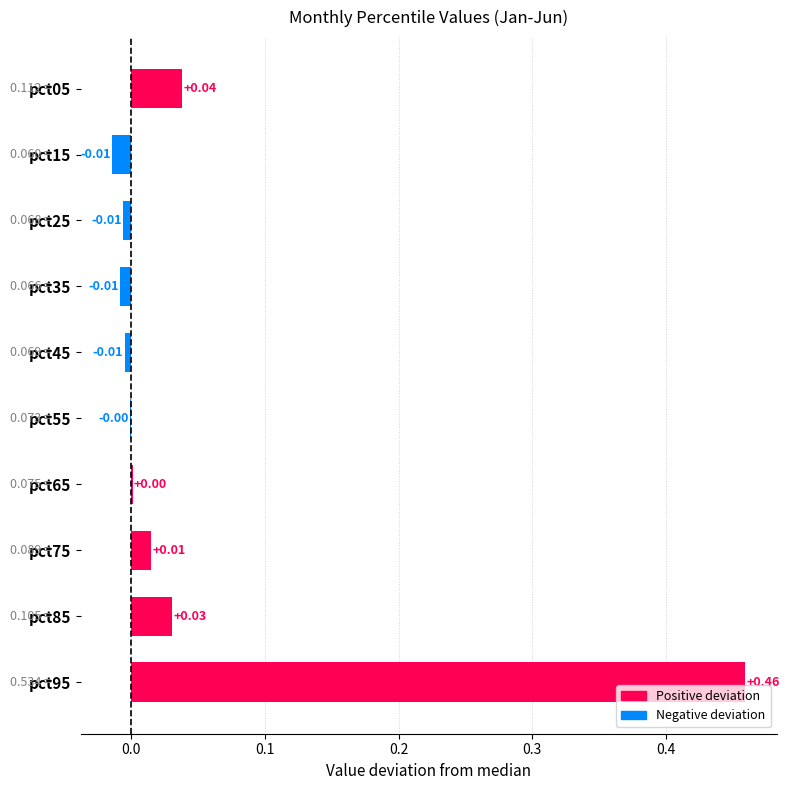

At which category is the sum across all series the highest?

pct95